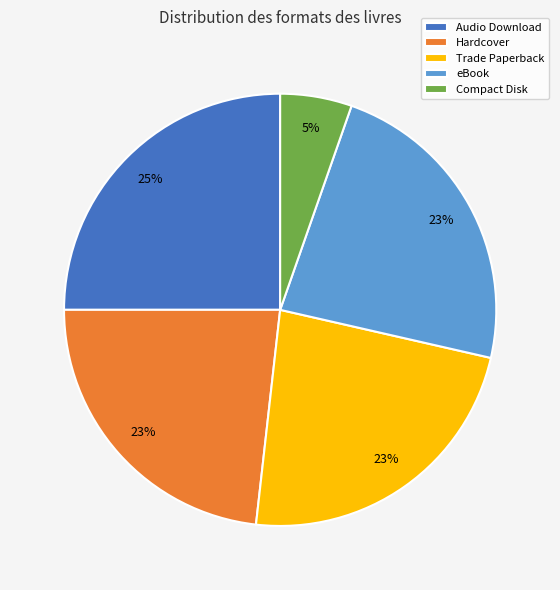

What is the ratio of the value at Audio Download to the value at Trade Paperback?

1.1